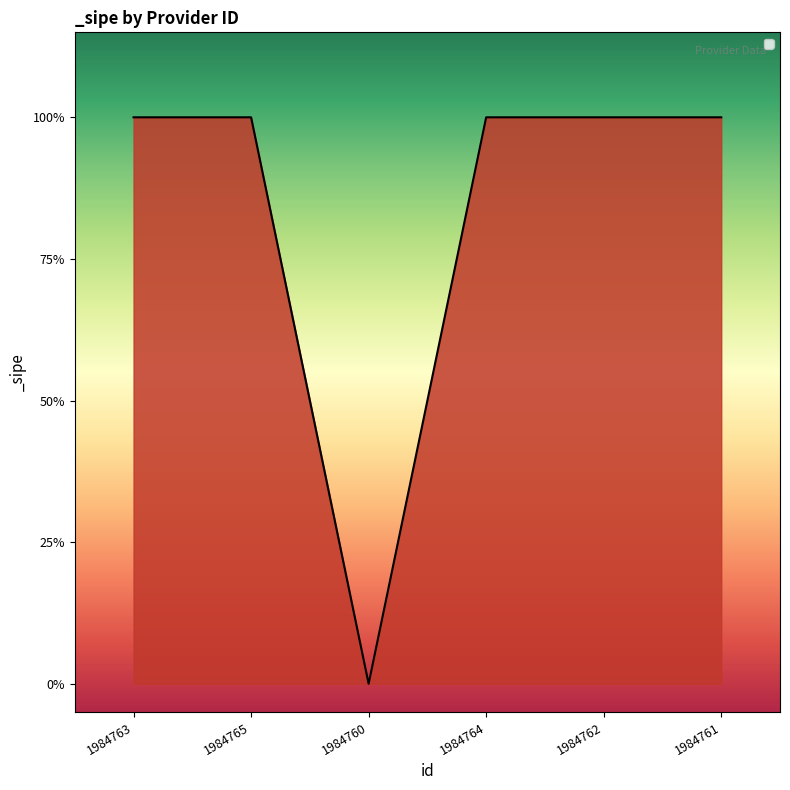

Which category has the highest value across all series?

1984763